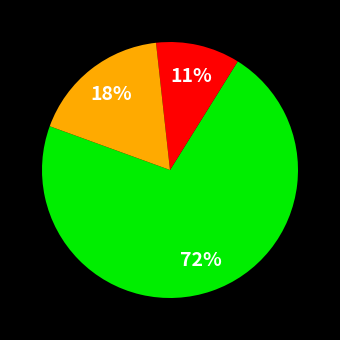

Is there any slice that represents more than half of the pie?

Yes